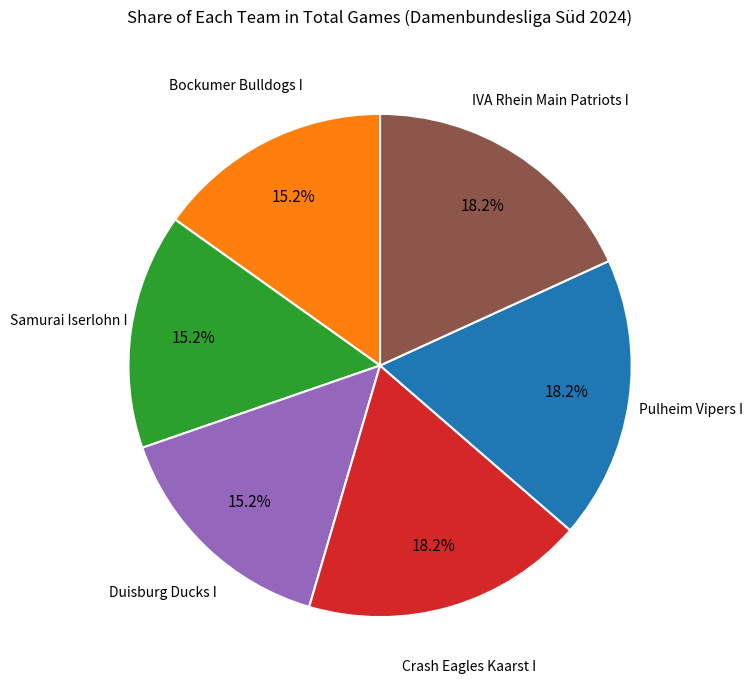

Does any single category account for the majority?

No